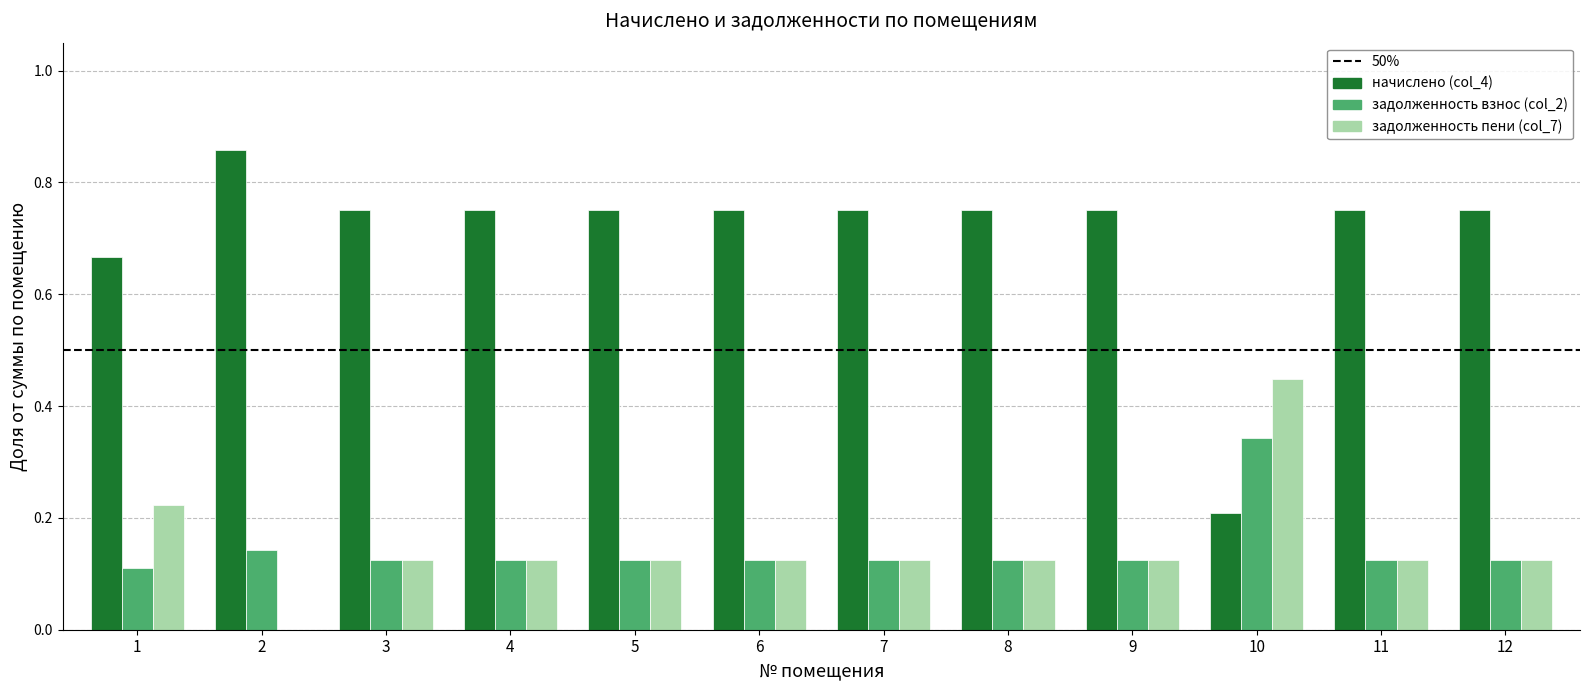

What is the sum of all задолженность пени (col_7) values?

1.8